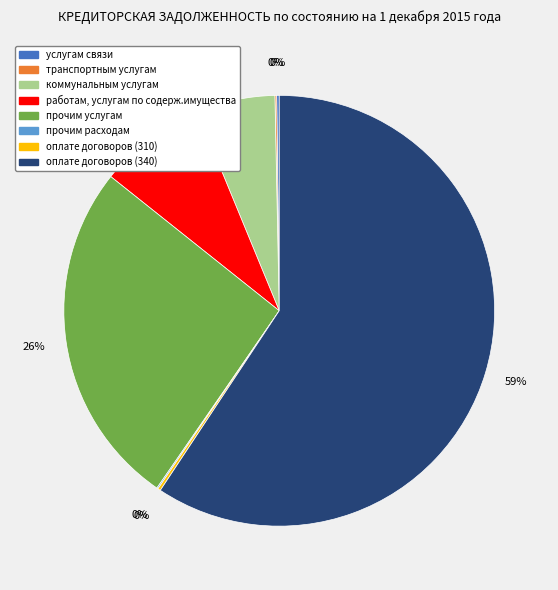

Which slice is the largest?

оплате договоров (340)